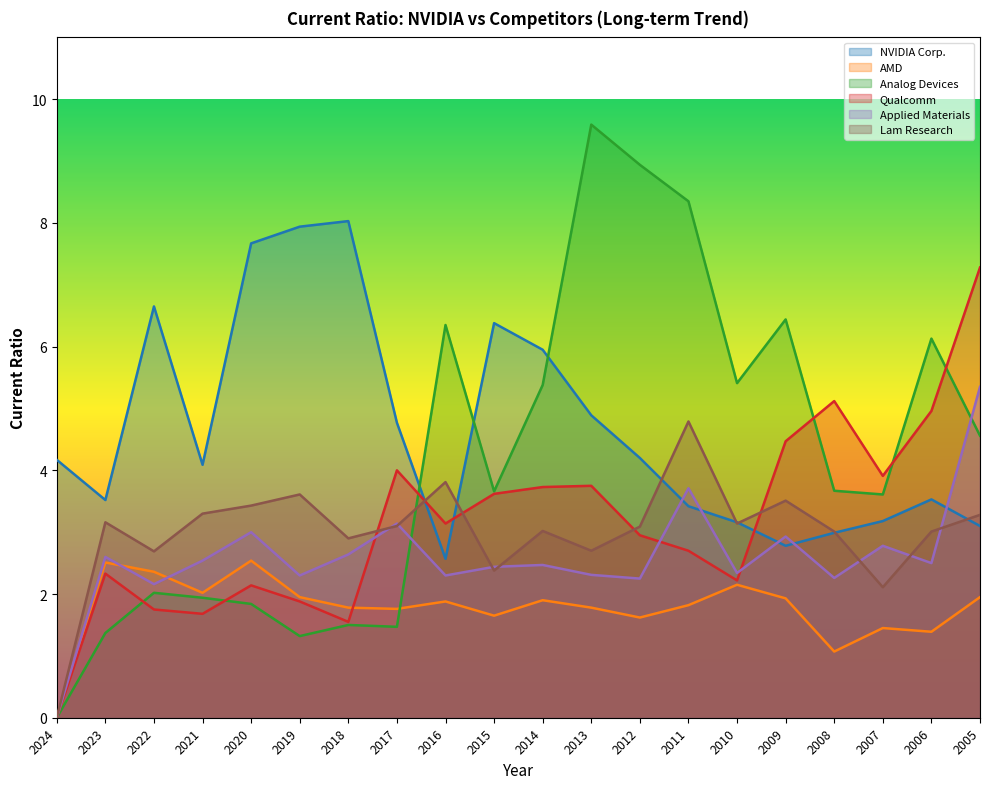

True or false: Lam Research has more than 0 interior local peaks.

True